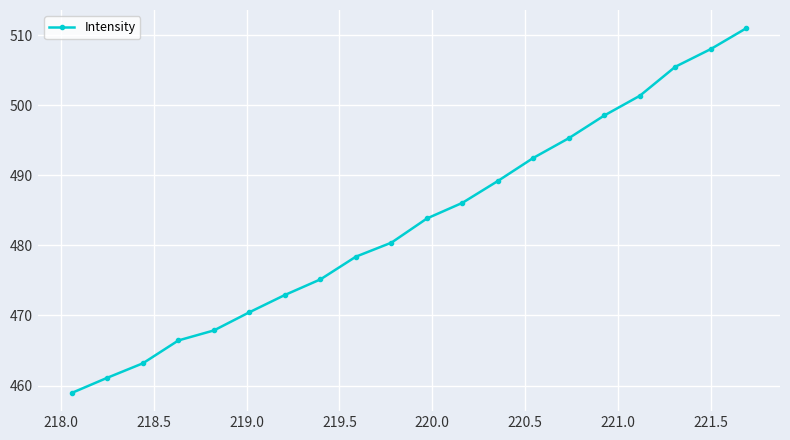

What is the minimum value shown in the chart?

458.9